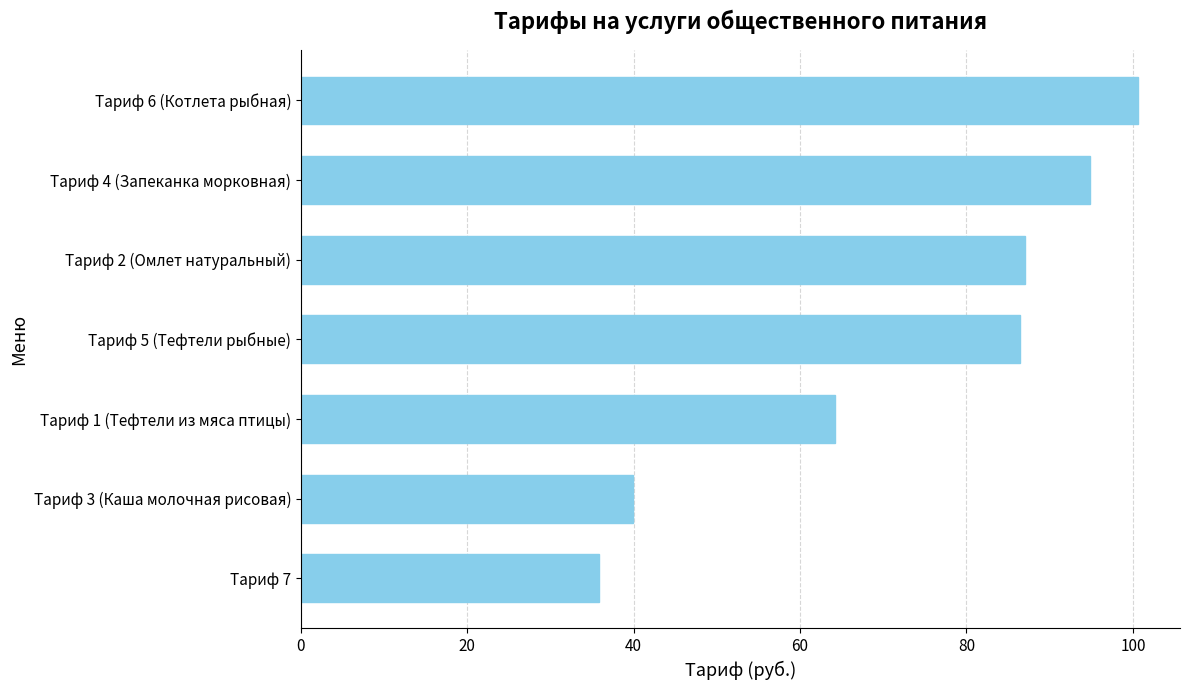

Count the number of values greater than 86.

4